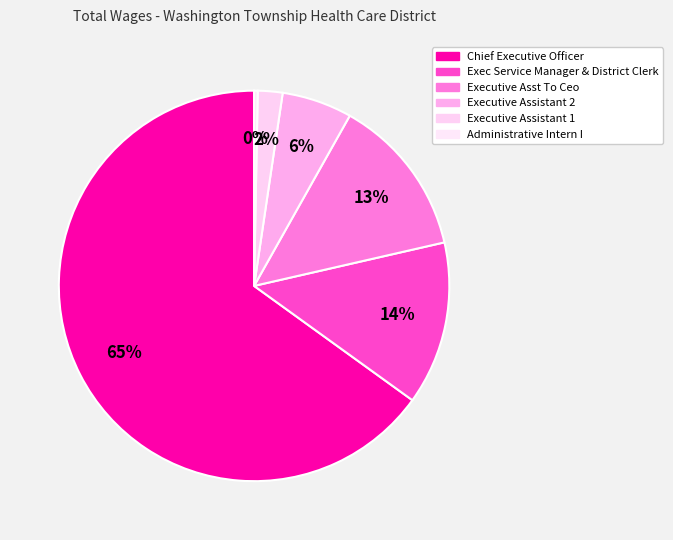

To the nearest percent, what percentage of the pie is Executive Assistant 2?

6%